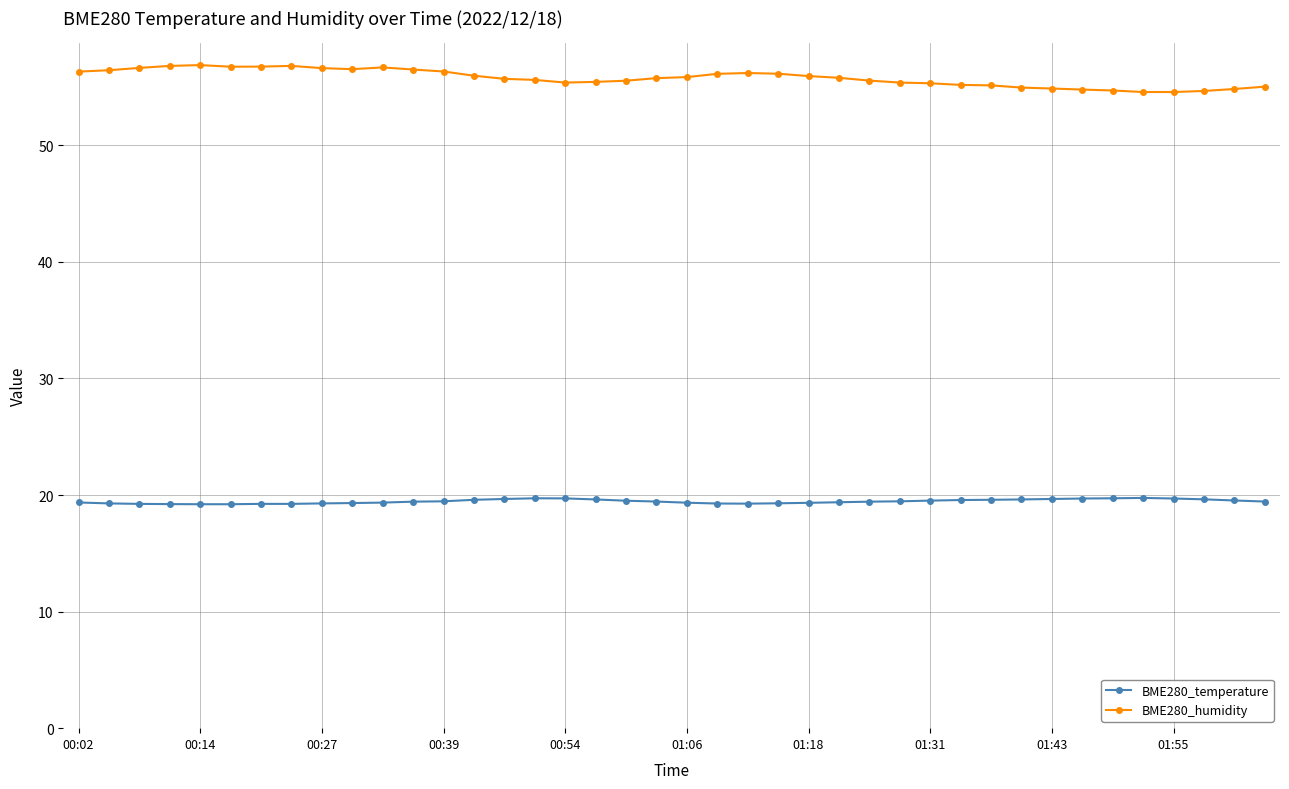

What is the value of the BME280_humidity point at the 4th from the left?

56.8